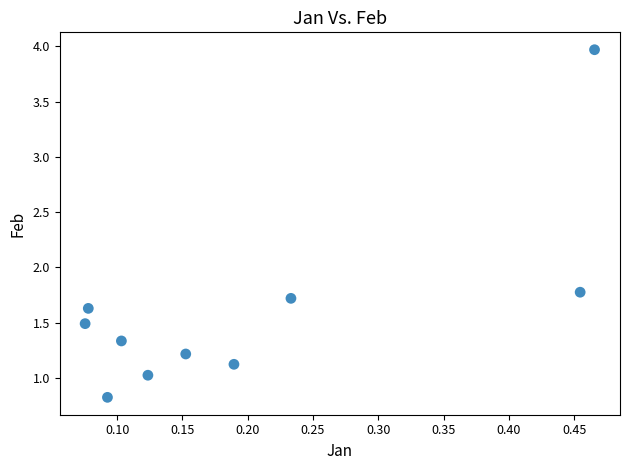

What Y value in the scatter plot is closest to 2?

1.8